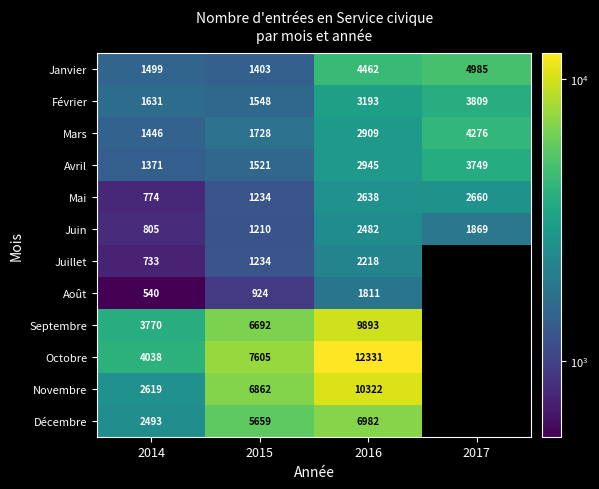

What is the difference between the Mars values at 2014 and 2017?

2830